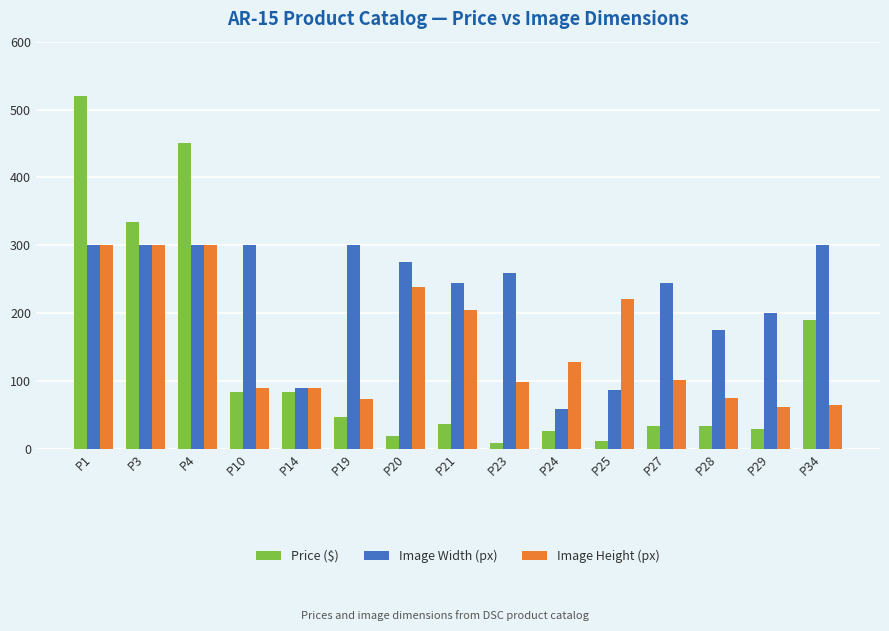

Rank the series by their average value, from highest to lowest.

Image Width (px), Image Height (px), Price ($)